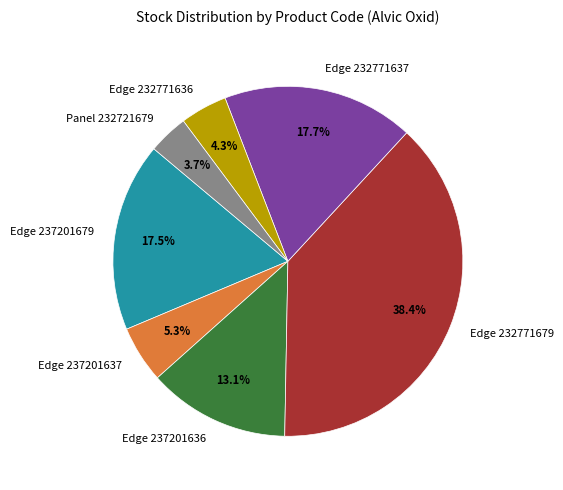

Does Panel 232721679 represent more than half of the total?

No